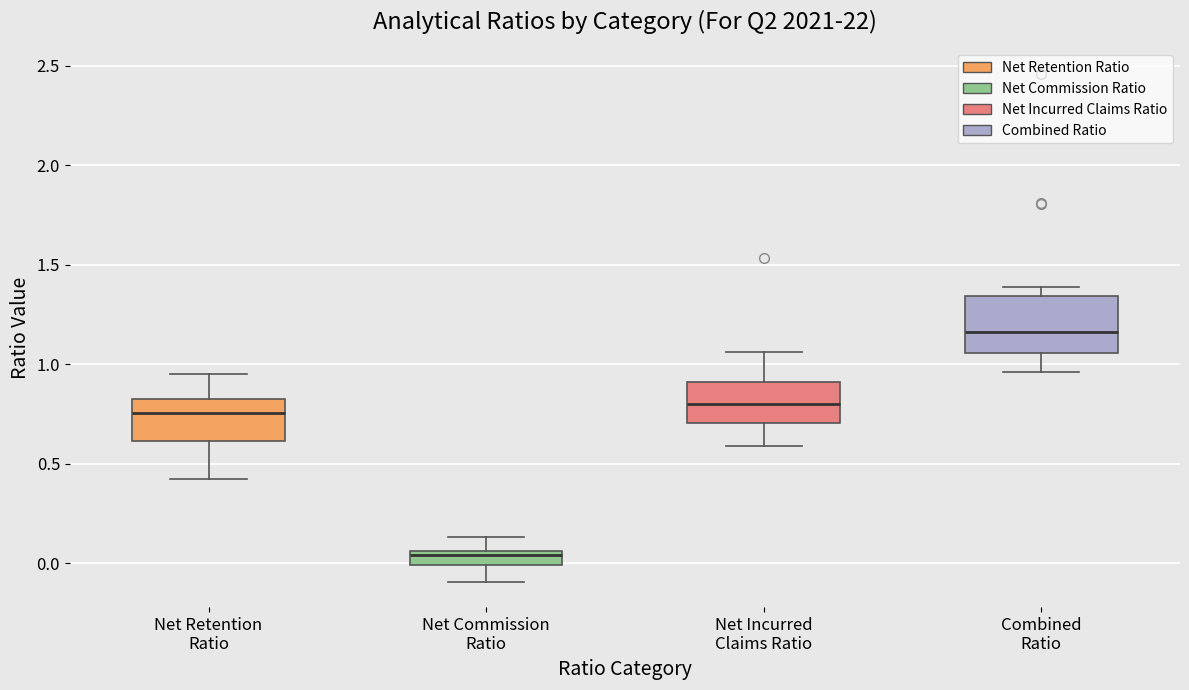

Which box has the lowest median line?

Net Commission Ratio